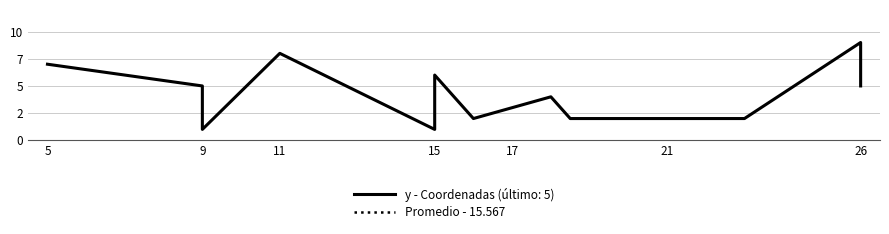

Where is the first local maximum?

11